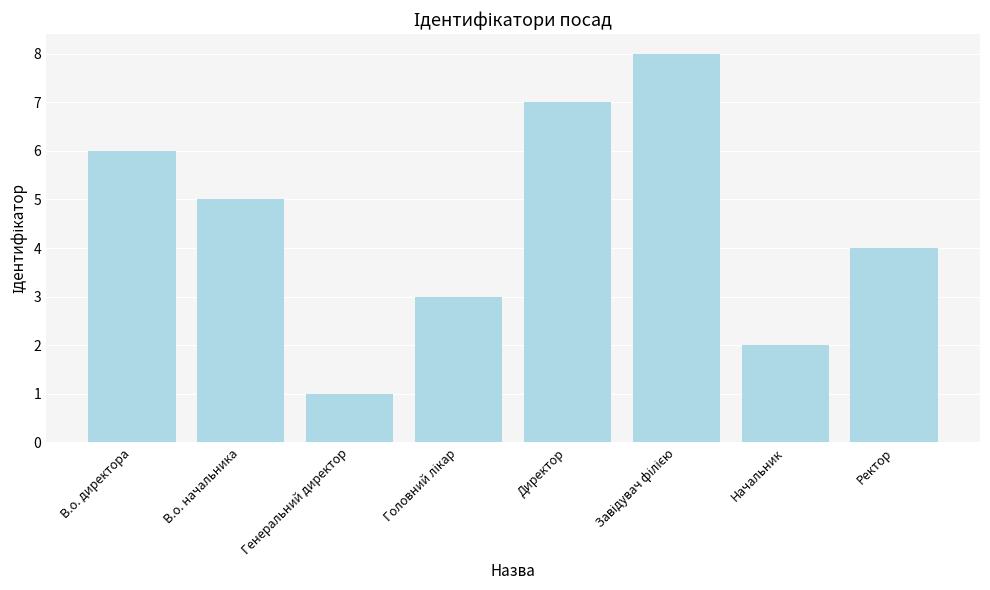

The chart shows a value of 2 at Ректор. True or false?

False